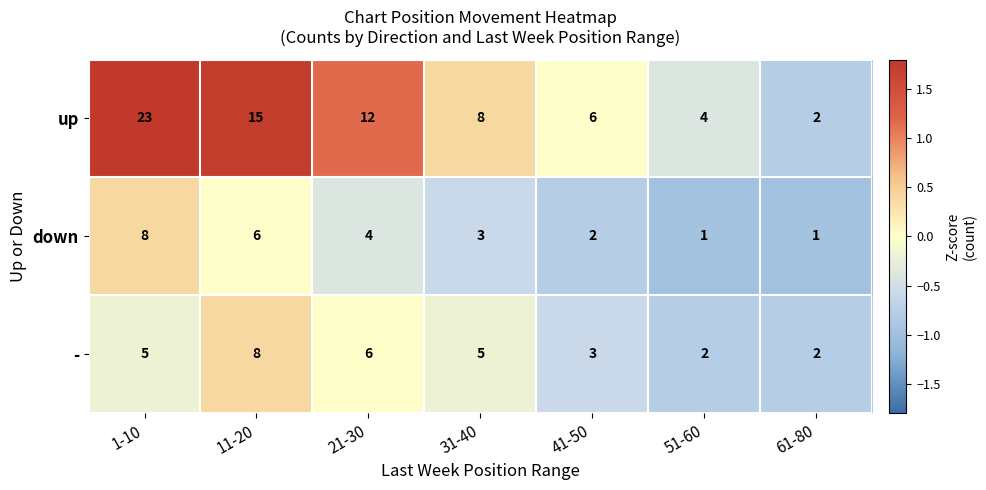

How many values in the up series are below 8?

3